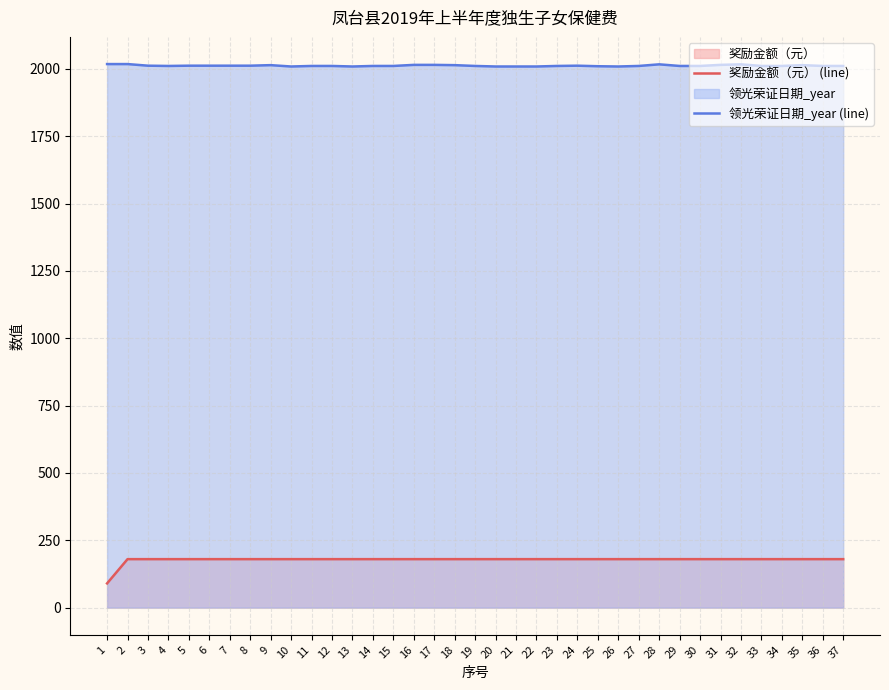

Reading left to right, extract all data points from this chart.

奖励金额（元） (line): 90	180	180	180	180	180	180	180	180	180	180	180	180	180	180	180	180	180	180	180	180	180	180	180	180	180	180	180	180	180	180	180	180	180	180	180	180
领光荣证日期_year (line): 2018	2018	2012	2011	2012	2012	2012	2012	2014	2009	2011	2011	2009	2011	2011	2015	2015	2014	2011	2009	2009	2009	2011	2012	2010	2009	2011	2017	2011	2011	2015	2017	2011	2011	2014	2011	2011